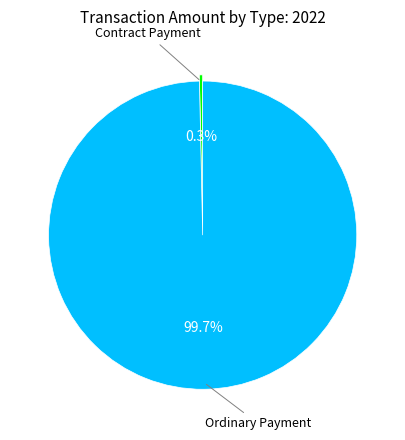

Combined, do Ordinary Payment and Contract Payment account for over 50%?

Yes